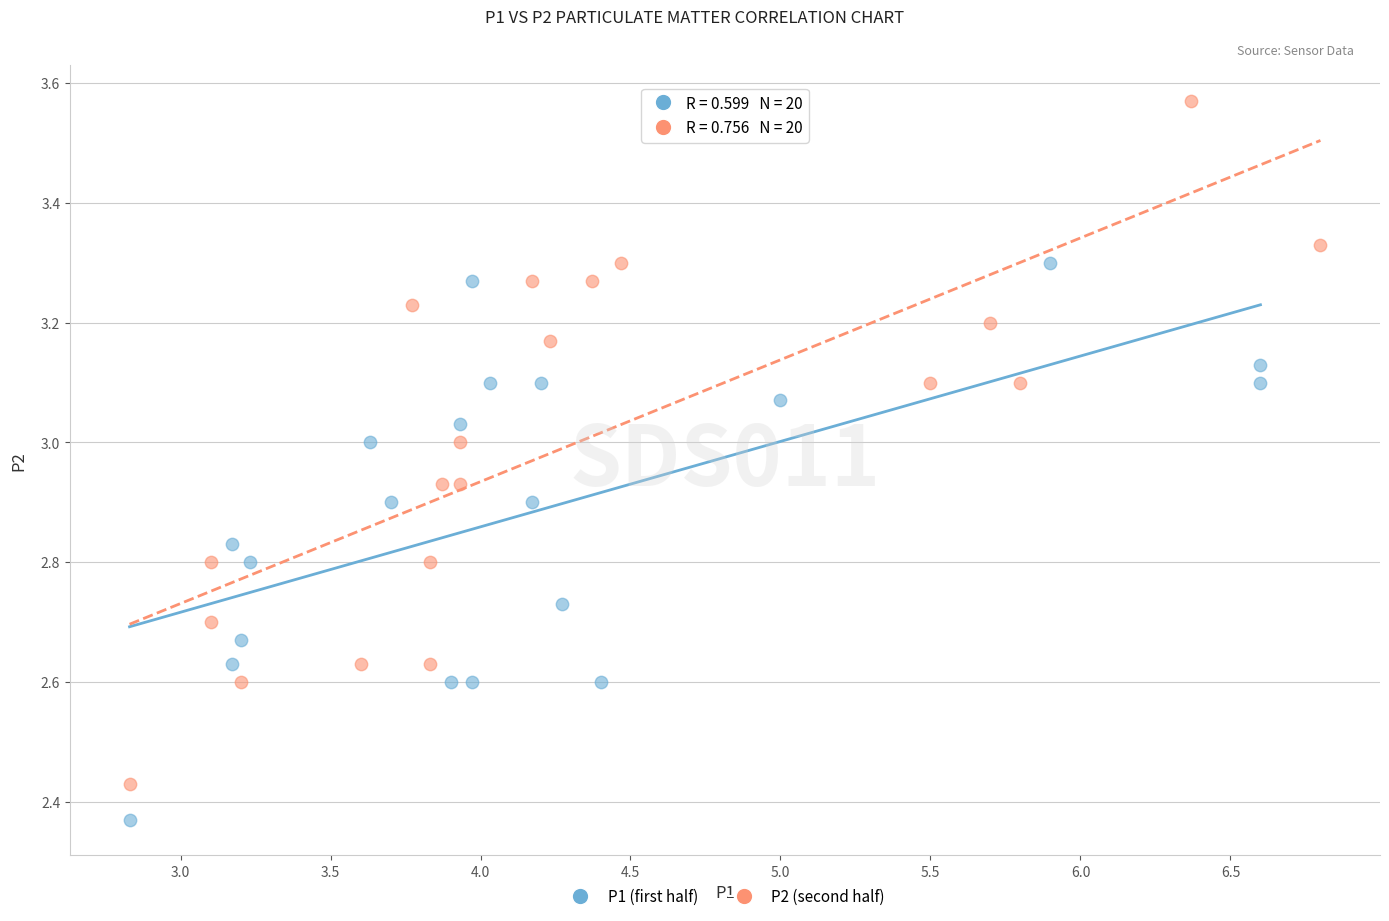

Which series reaches the maximum Y coordinate?

P2 (second half)